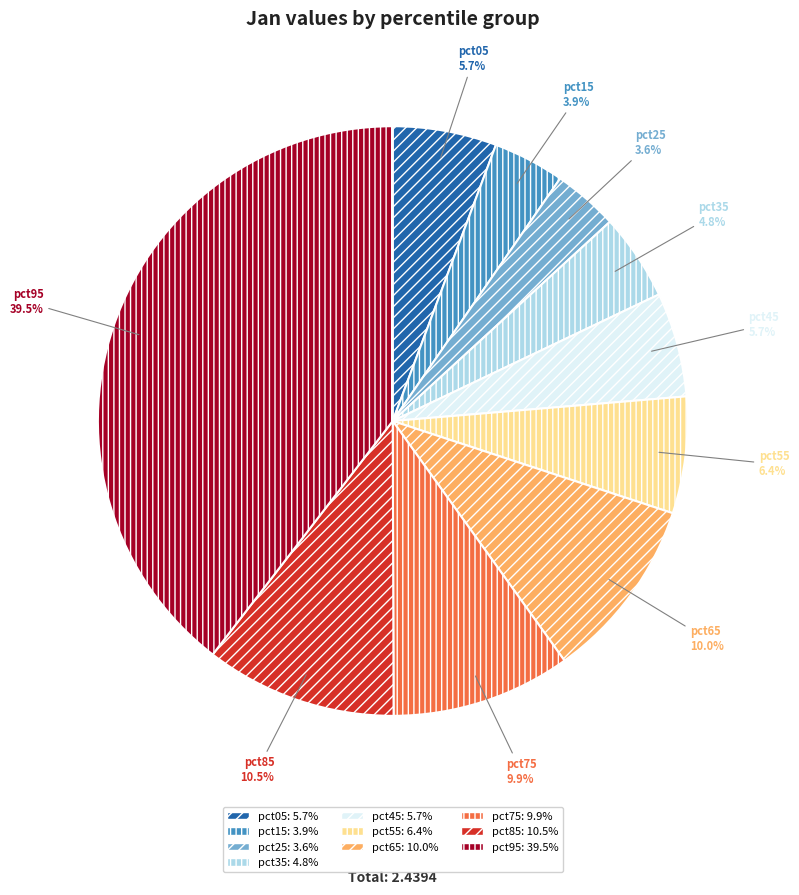

How many slices are in this pie chart?

10